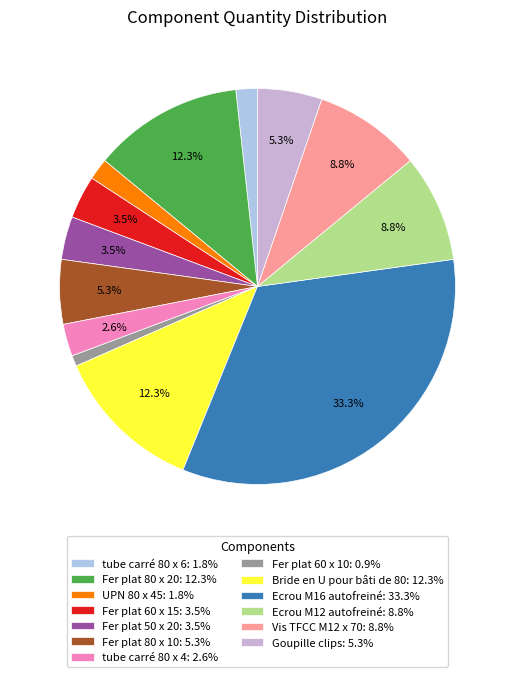

What is the change in value from Fer plat 60 x 15 to Fer plat 80 x 10?

+2